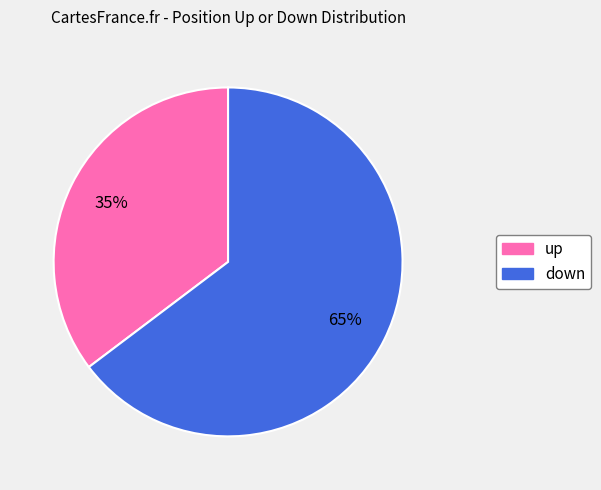

Which slice is the smallest?

up